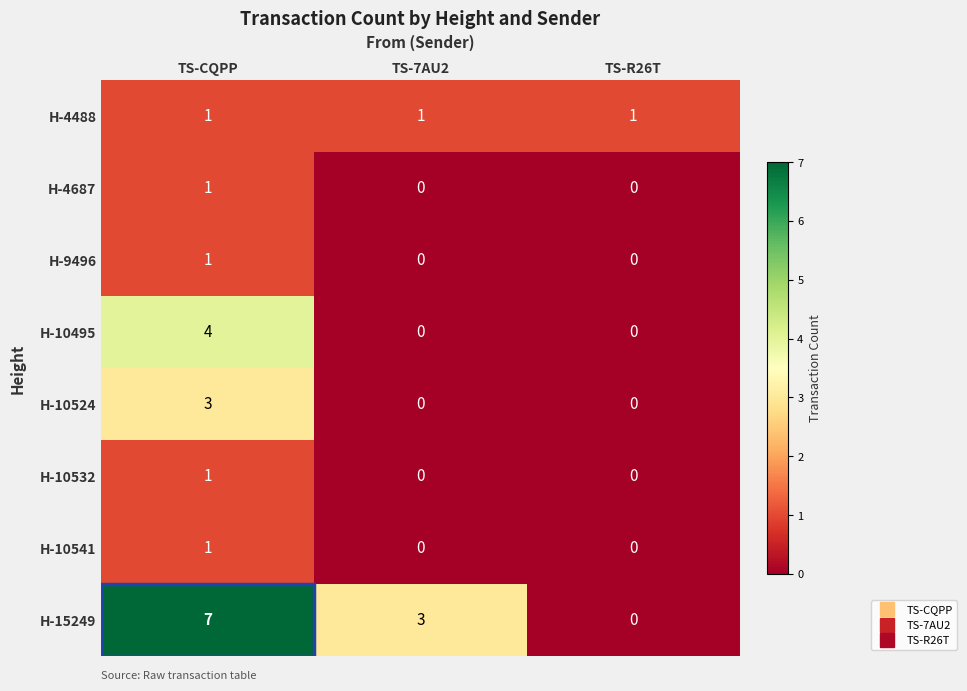

Which series has the widest spread of values?

H-15249